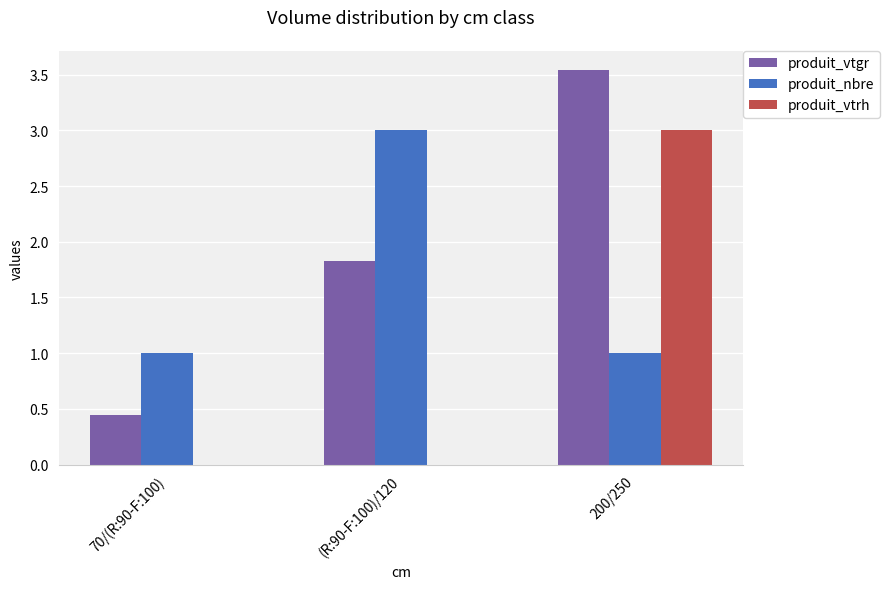

What is the total value across all series at 70/(R:90-F:100)?

1.4